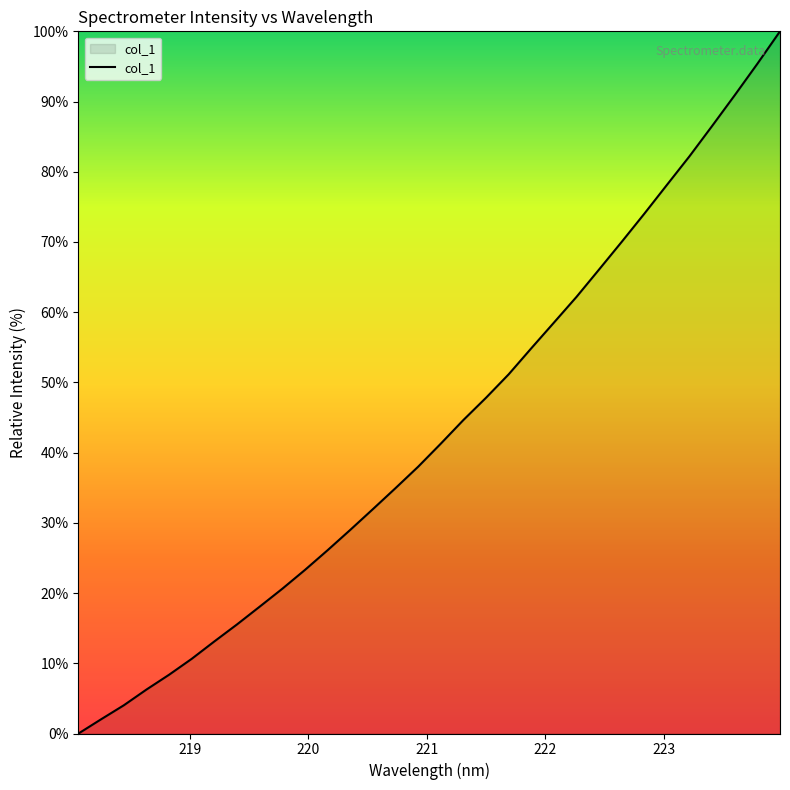

How many values are above zero?

31